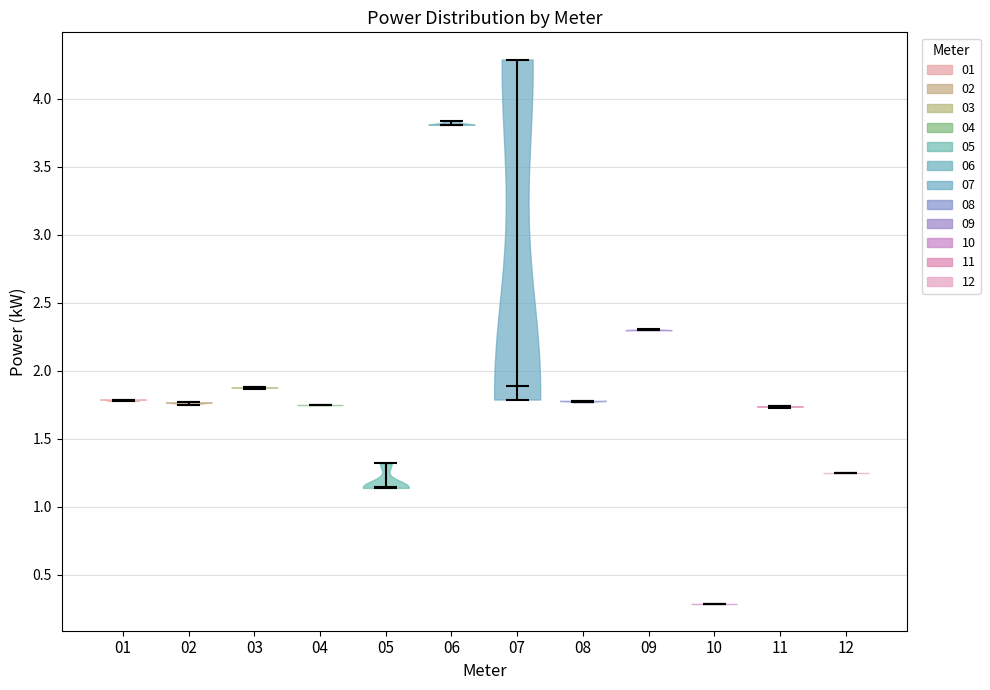

Reading left to right, read every violin against the y-axis: where its median line is, and the lowest and highest points it reaches. The values are not printed on the chart, so give them approximately, as read against the axis.

01: median line 1.80, lowest point 1.80, highest point 1.80
02: median line 1.75, lowest point 1.75, highest point 1.75
03: median line 1.90, lowest point 1.85, highest point 1.90
04: median line 1.75, lowest point 1.75, highest point 1.75
05: median line 1.15, lowest point 1.15, highest point 1.30
06: median line 3.80, lowest point 3.80, highest point 3.85
07: median line 1.90, lowest point 1.80, highest point 4.30
08: median line 1.80, lowest point 1.75, highest point 1.80
09: median line 2.30, lowest point 2.30, highest point 2.30
10: median line 0.30, lowest point 0.30, highest point 0.30
11: median line 1.75, lowest point 1.75, highest point 1.75
12: median line 1.25, lowest point 1.25, highest point 1.25